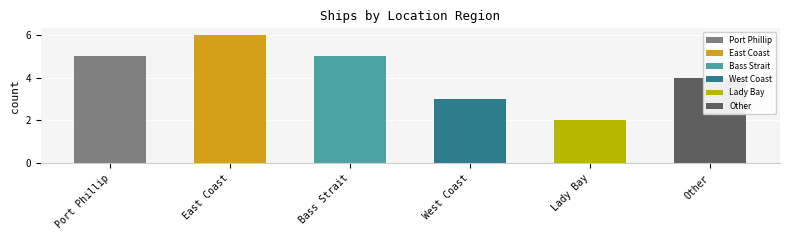

The value at Port Phillip is 2. True or false?

False